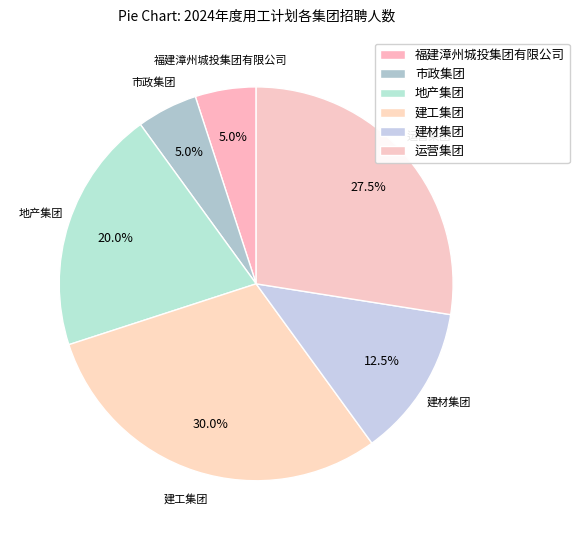

Combined, do 地产集团 and 运营集团 account for over 50%?

No